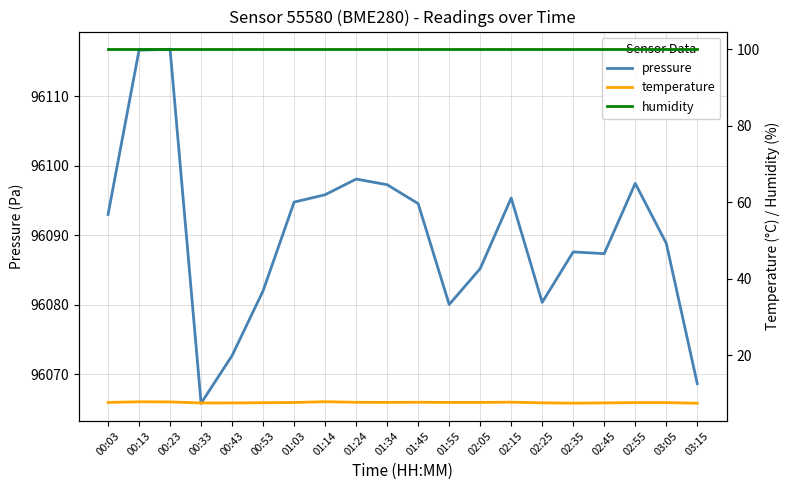

At which category does the chart reach its minimum across all series?

03:15